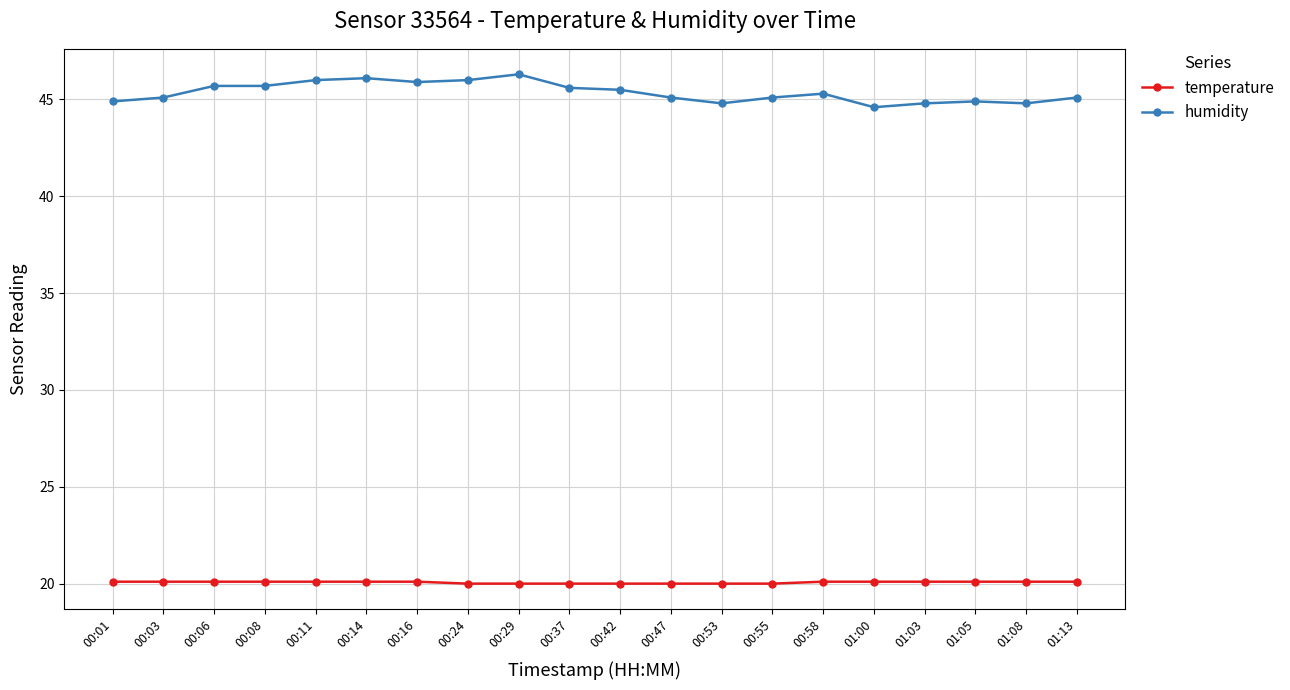

What is the label of the 15th point from the left?

00:58